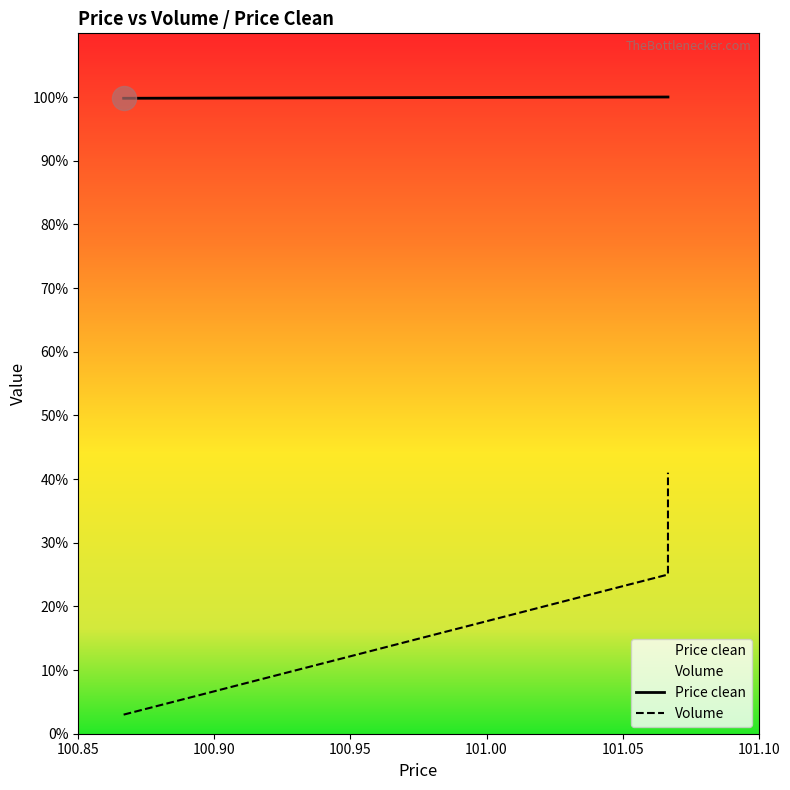

Is the value of Volume at 100.95 greater than the value of Price clean at 101.00?

No